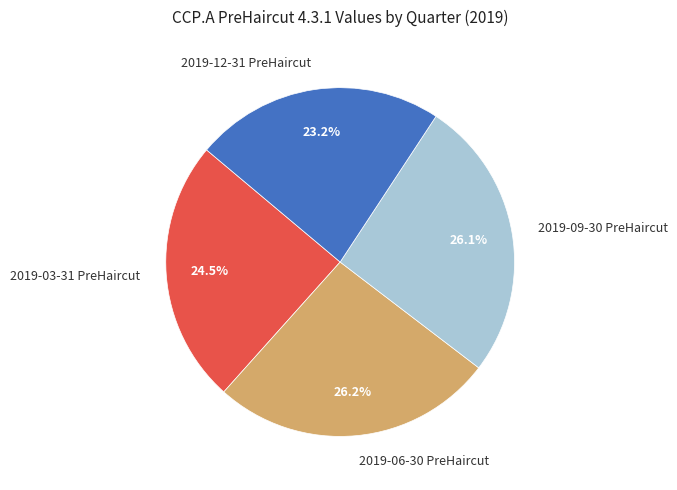

Approximately how many times larger is the value at 2019-12-31 PreHaircut compared to 2019-03-31 PreHaircut?

0.9